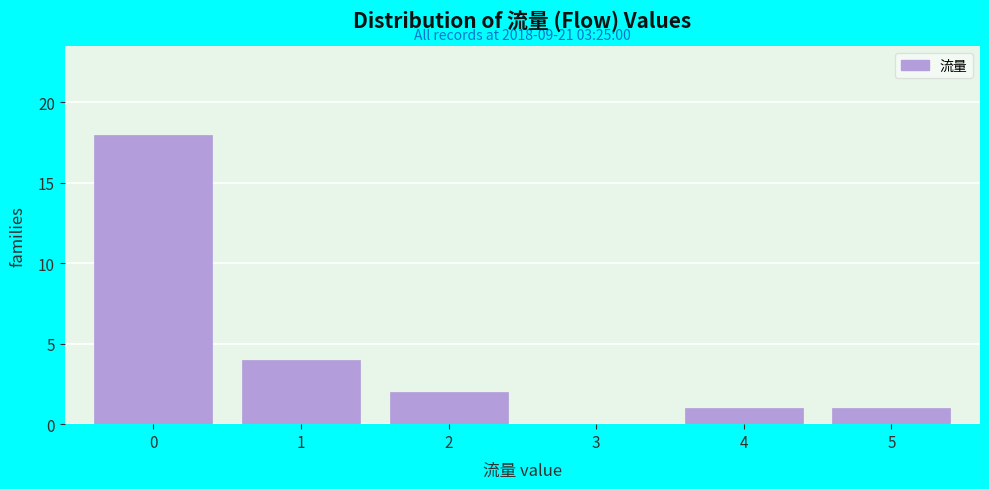

Reading left to right, list all the values displayed in this chart.

0=18	1=4	2=2	3=0	4=1	5=1